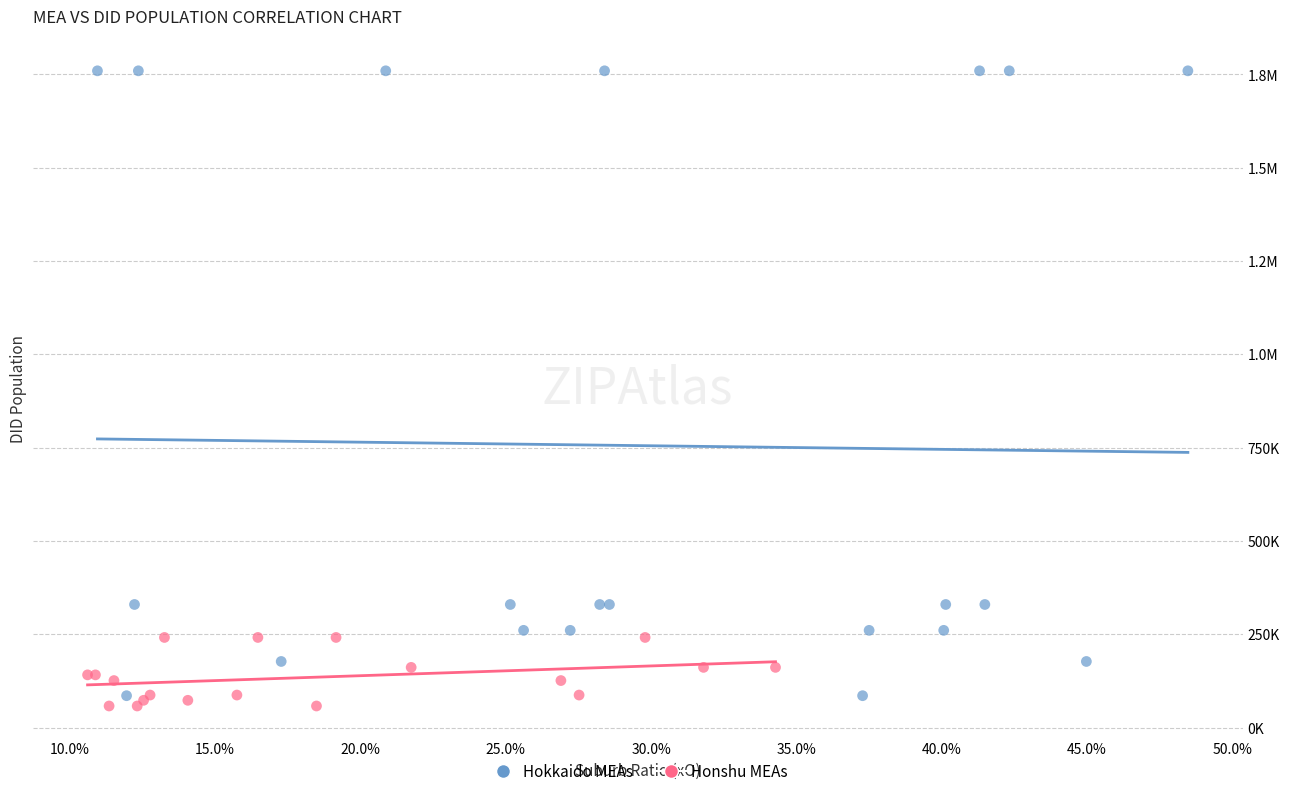

What are all the series names shown in the legend?

Hokkaido MEAs, Honshu MEAs